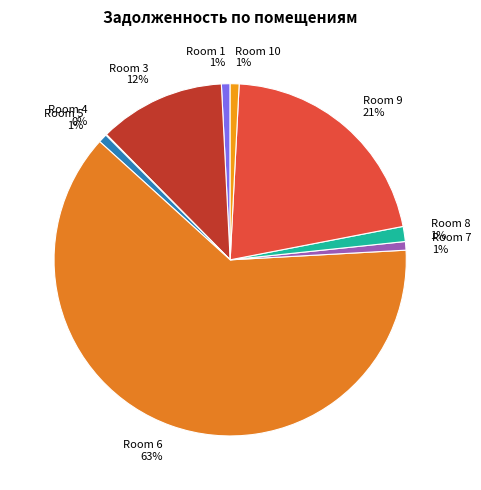

To the nearest percent, what percentage of the pie is Room 8?

1%